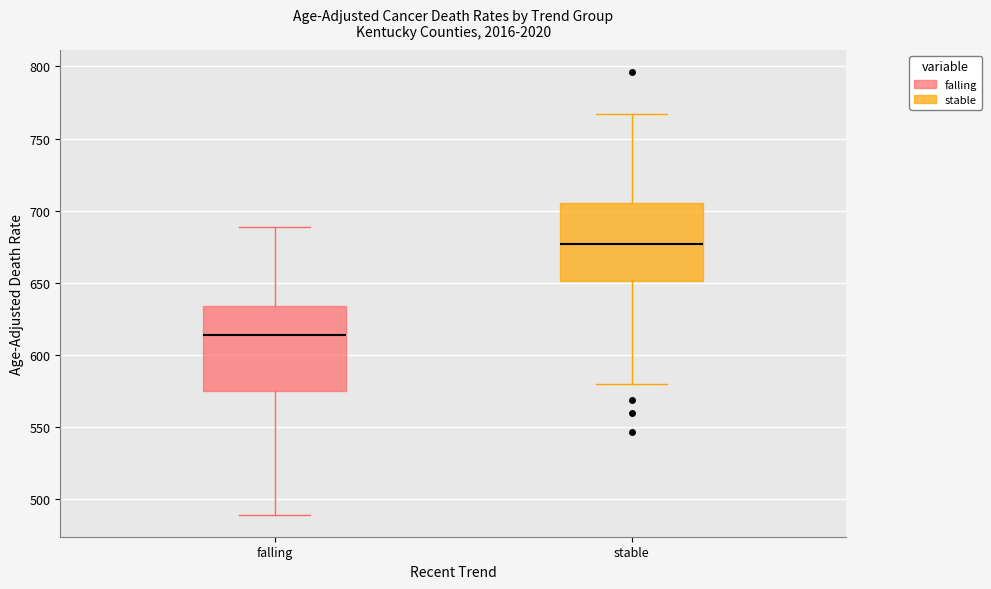

Reading left to right, transcribe this box plot: for each box, give where its median line is, the range the box spans, and where its two whiskers end, as read against the y-axis. The values are not printed on the chart, so give them approximately, as read against the axis.

falling: median 615, box 575 to 635, whiskers 490 to 690
stable: median 675, box 650 to 705, whiskers 580 to 765